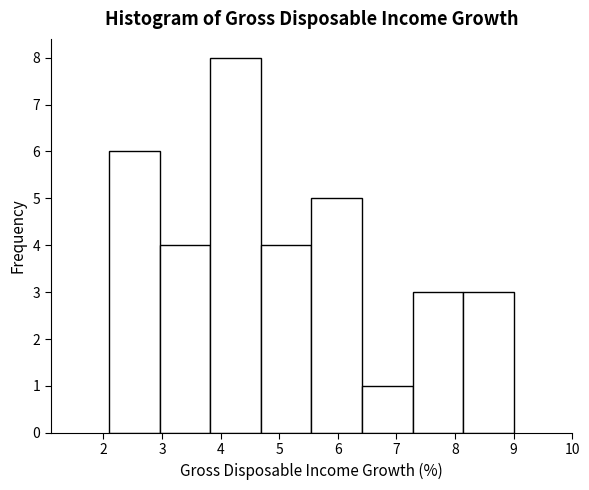

How tall is the bar that spans 7.3 to 8.1 on the x-axis? Neither the bar edges nor the heights are printed on the chart, so give them approximately, as read against the axes.

3